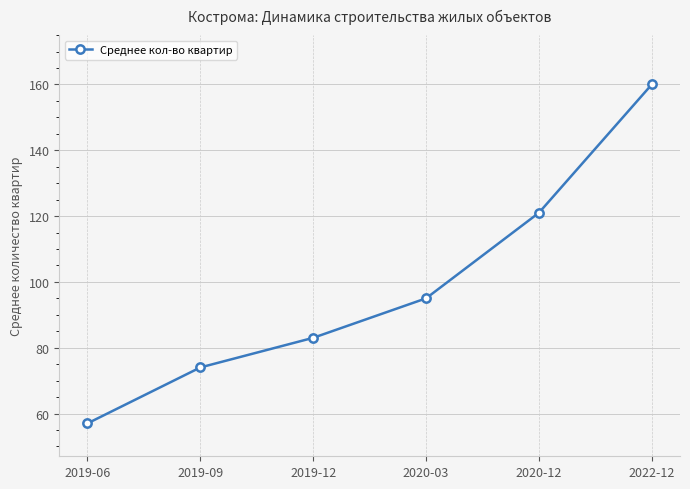

Reading right to left, extract all data points from this chart.

160	121	95	83	74	57